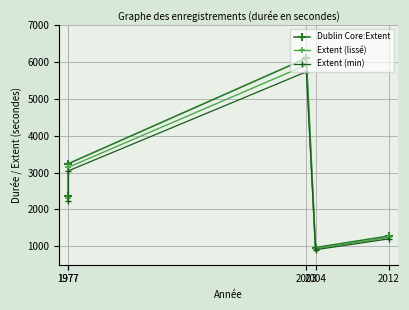

How many lines are shown in the chart?

3